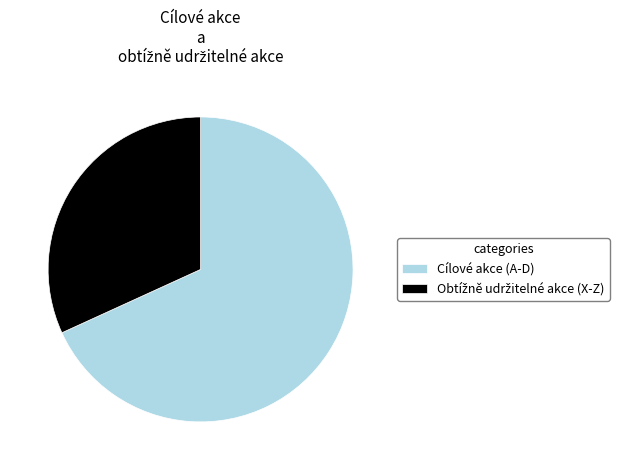

Is it true that Cílové akce (A-D) is 59% of the pie?

False